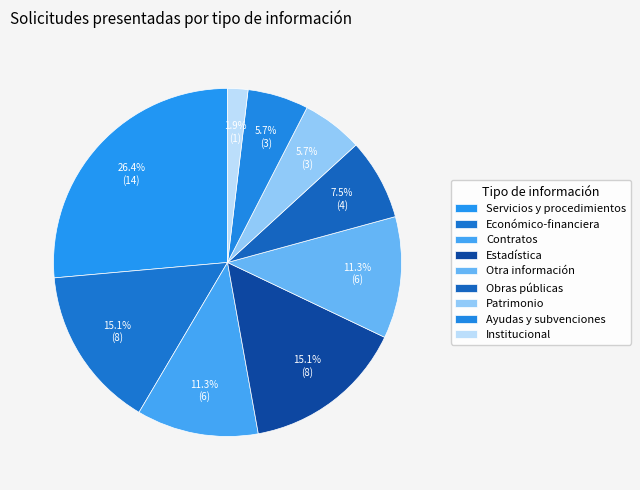

True or false: Contratos accounts for 2% of the total.

False